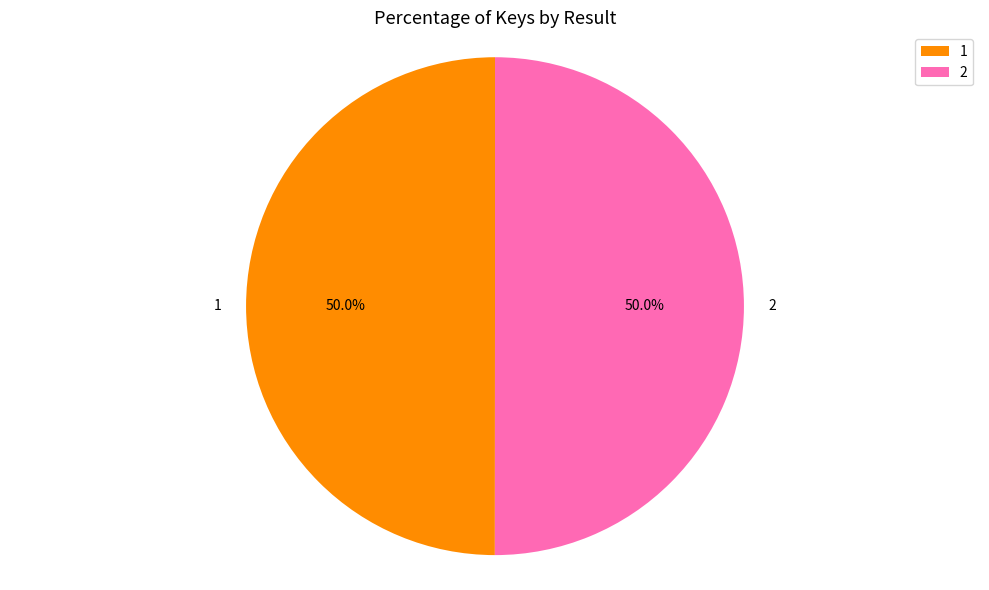

How many segments does this pie chart have?

2